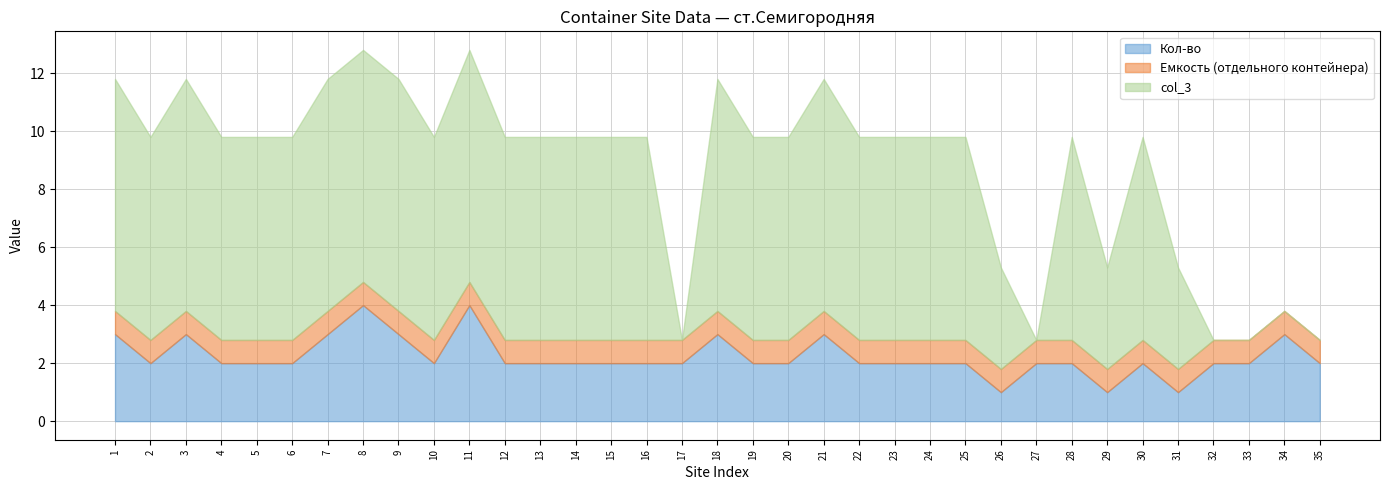

How many lines are shown in the chart?

3